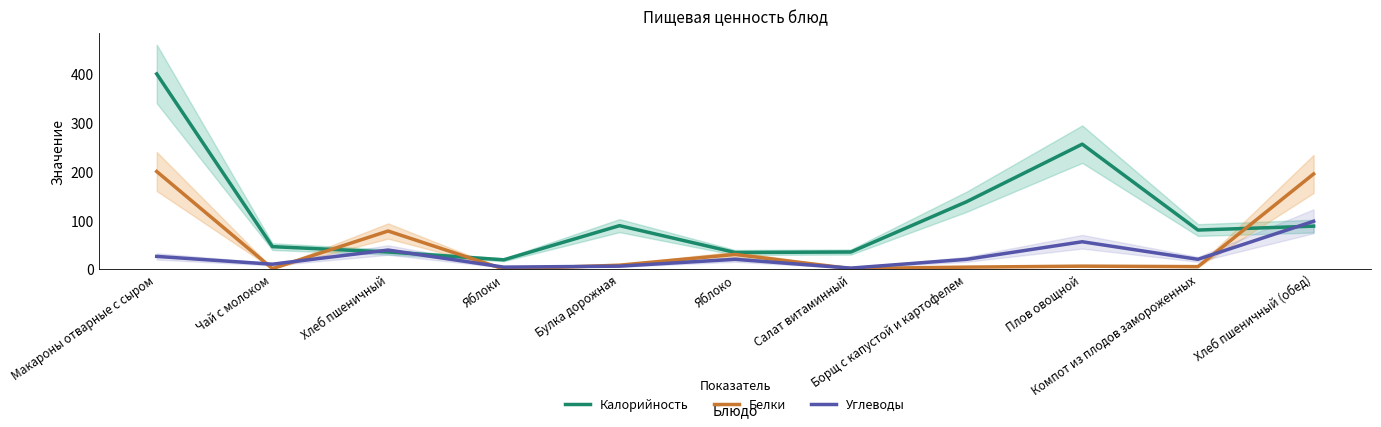

Is the value of Углеводы at Булка дорожная greater than the value of Калорийность at Булка дорожная?

No